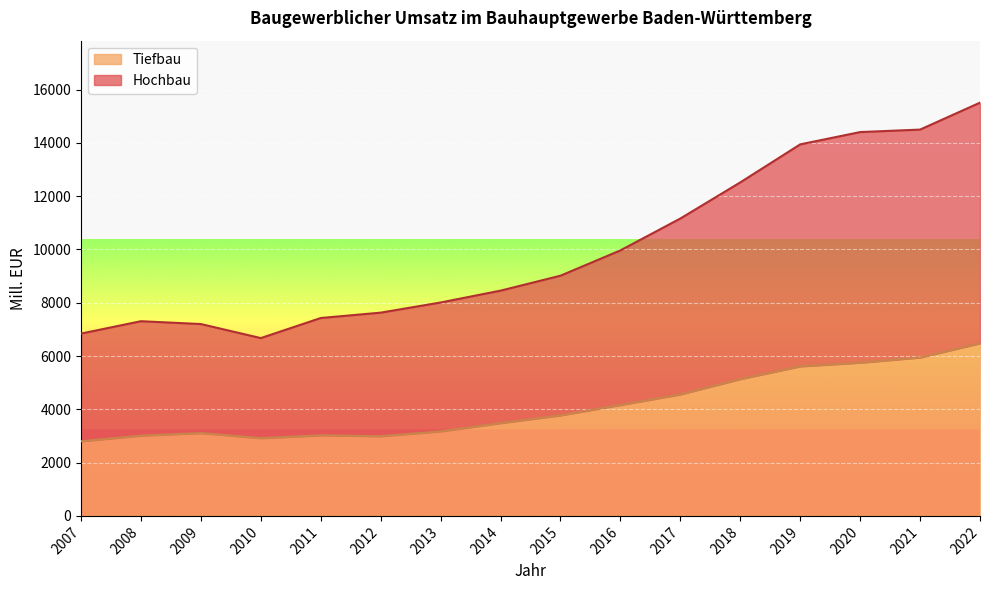

What is the difference between the maximum and second lowest values in the Tiefbau series?

3561